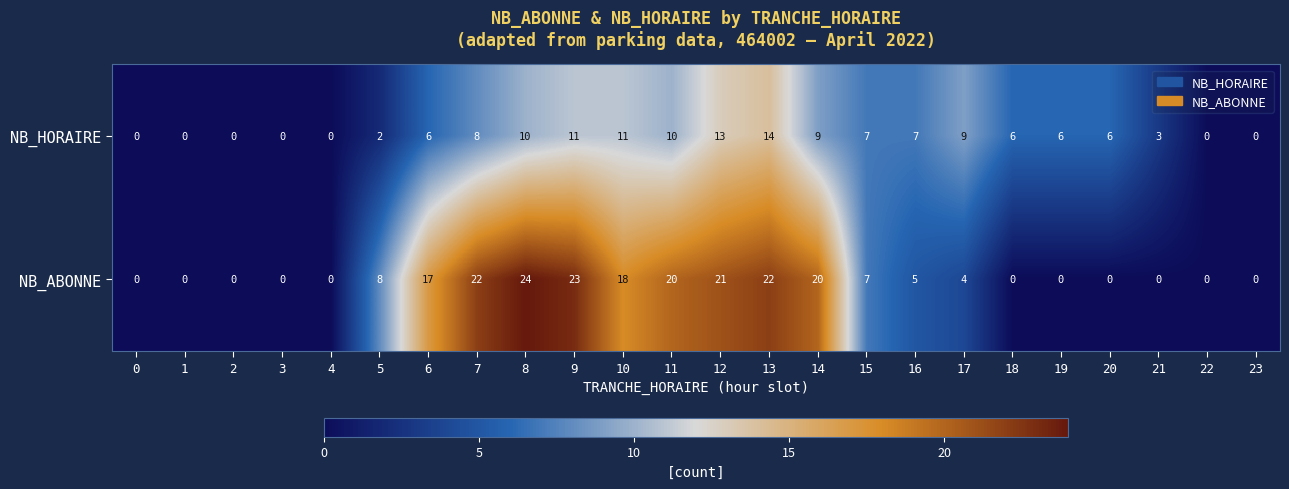

The NB_HORAIRE series shows 0 at 3. True or false?

True